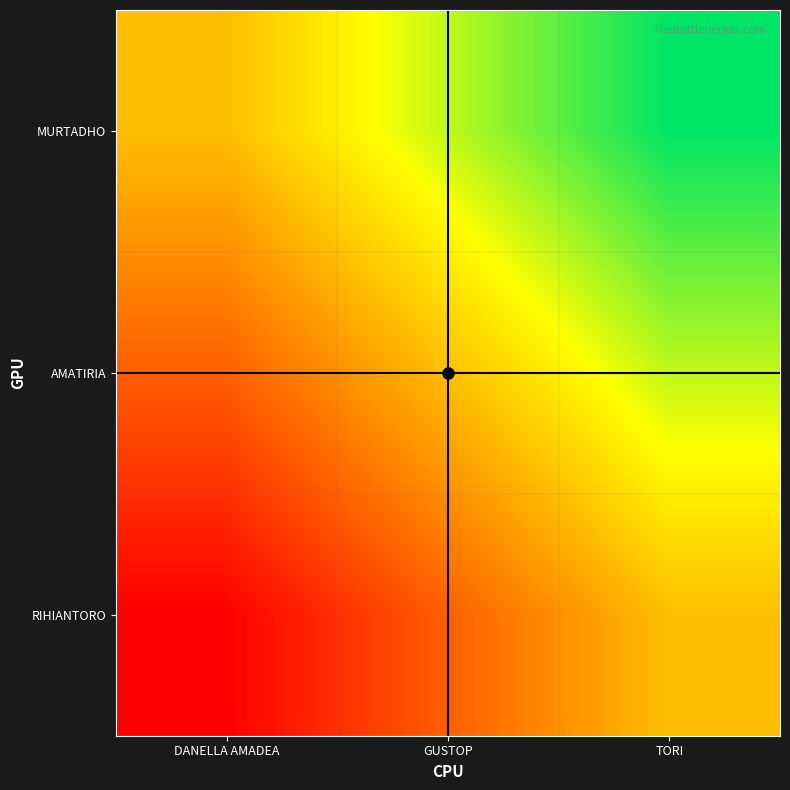

Reading right to left, transcribe all the data shown in this chart.

MURTADHO: TORI=1.0	GUSTOP=0.7	DANELLA AMADEA=0.5
AMATIRIA: TORI=0.7	GUSTOP=0.5	DANELLA AMADEA=0.2
RIHIANTORO: TORI=0.5	GUSTOP=0.2	DANELLA AMADEA=0.0